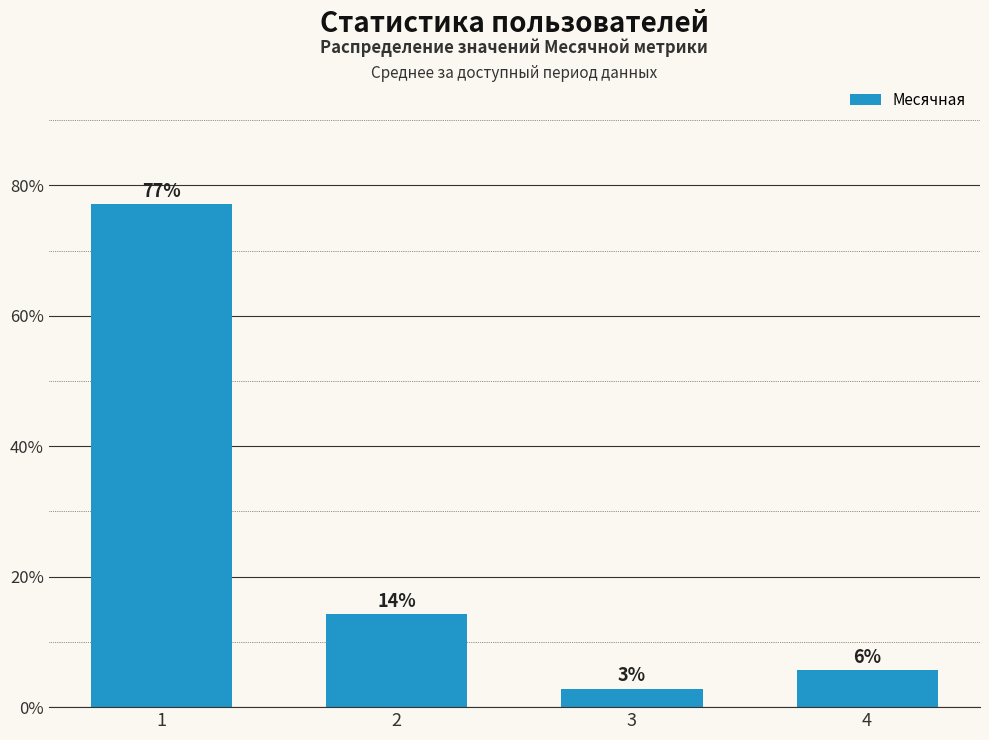

The value at 2 is 14.3. True or false?

True